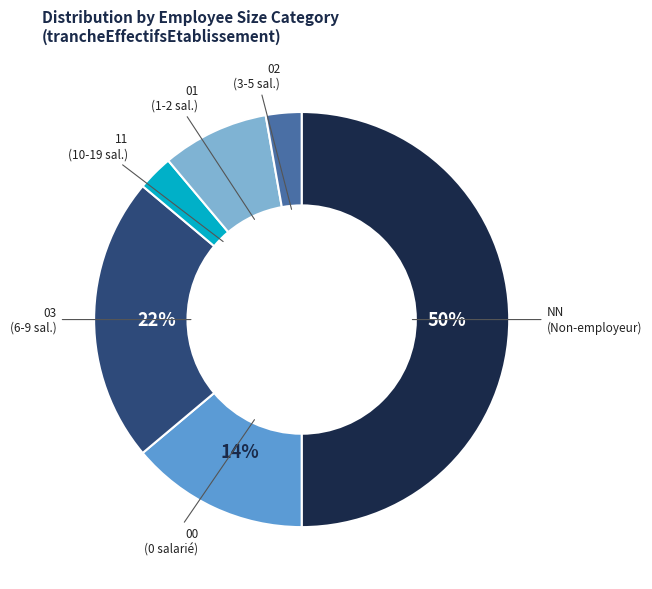

To the nearest percent, what is the difference between the largest and smallest slice percentages?

47%